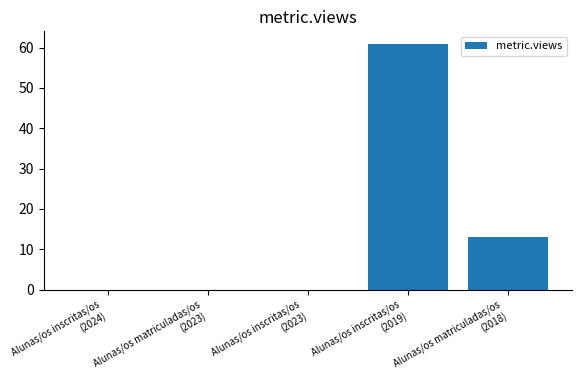

What is the maximum value shown in the chart?

61